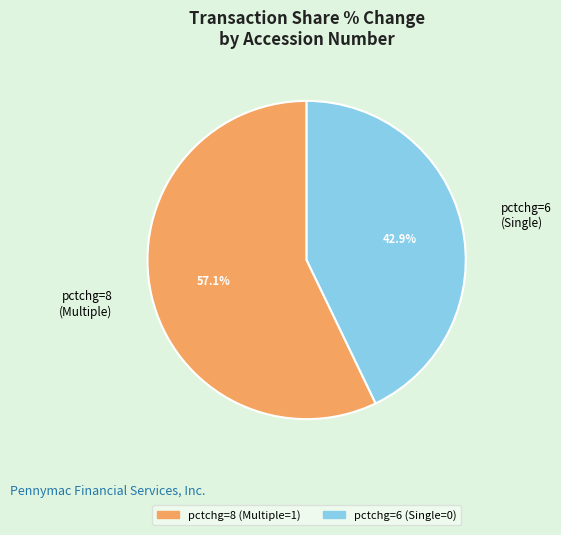

Is there any slice that represents more than half of the pie?

Yes